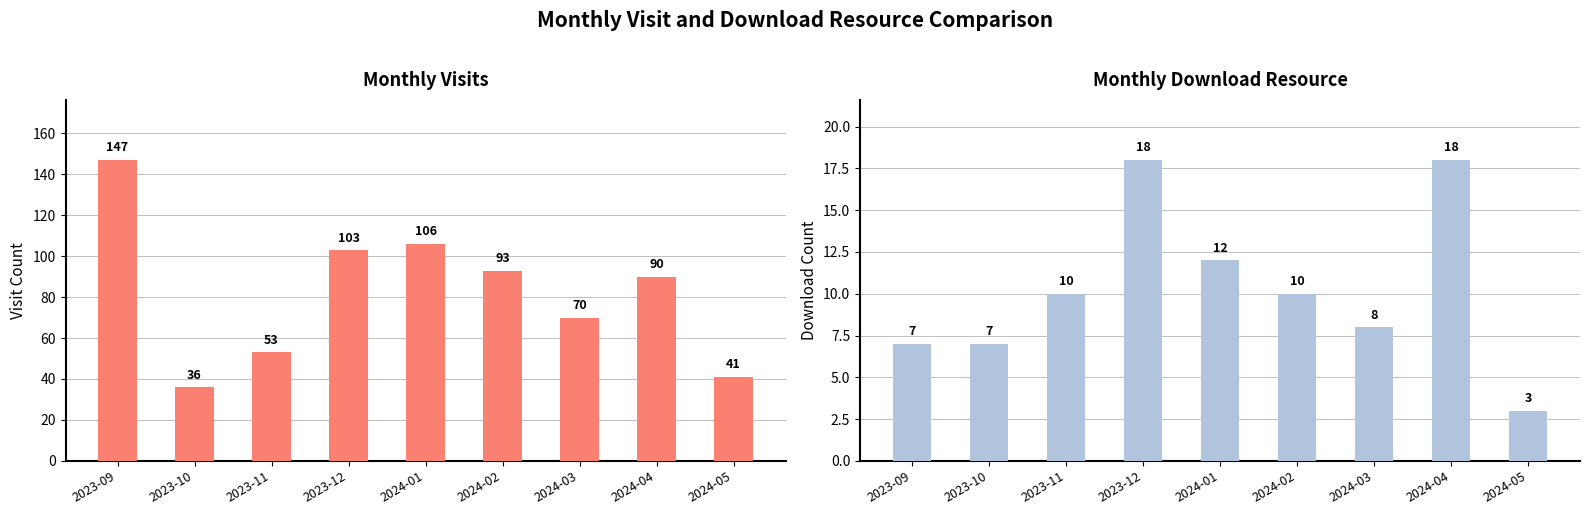

Is it true that monthly_visit equals 49 at 2024-02?

False